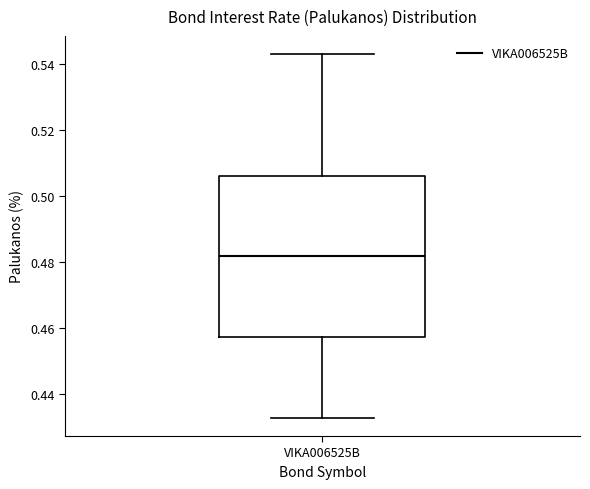

Read this box plot against the y-axis: the position of the median line, the range covered by the box, and the ends of both whiskers. The values are not printed on the chart, so give them approximately, as read against the axis.

median 0.482, box 0.458 to 0.506, whiskers 0.432 to 0.544